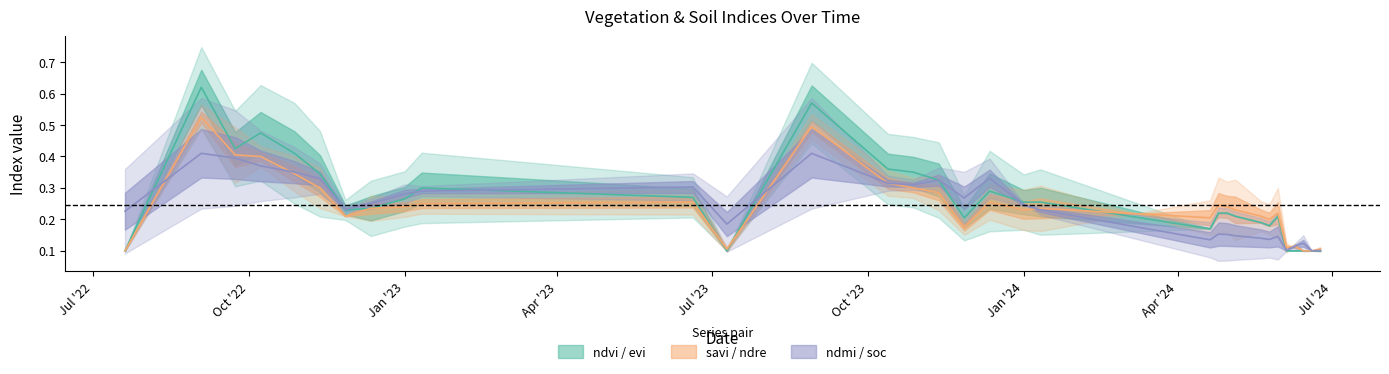

Which series changed the most between 04-06-2024 and 09-06-2024?

ndre